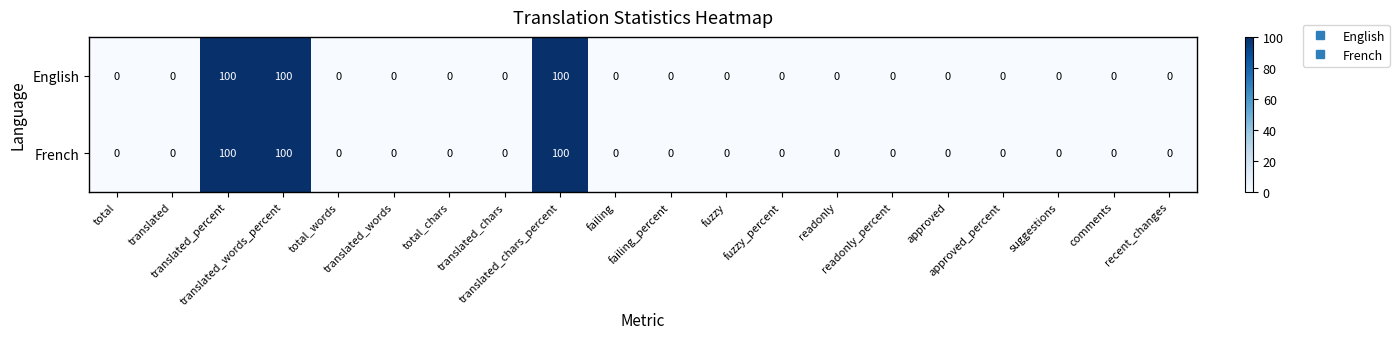

What is the maximum value for English?

100